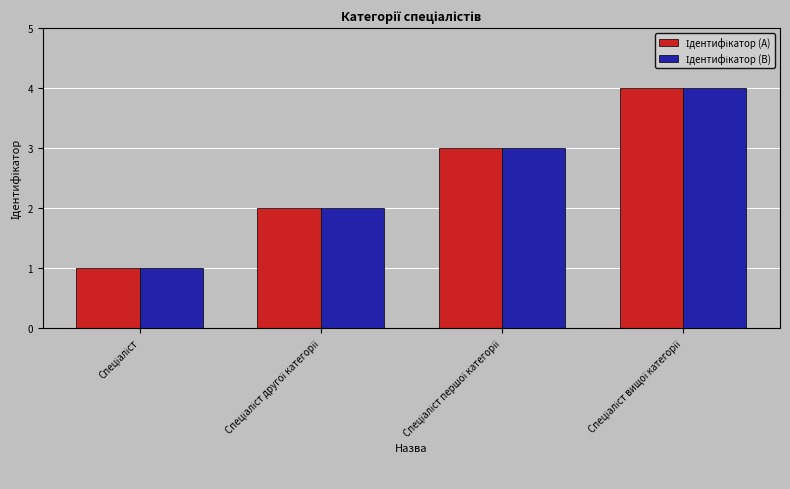

How many categories are shown in the chart?

4